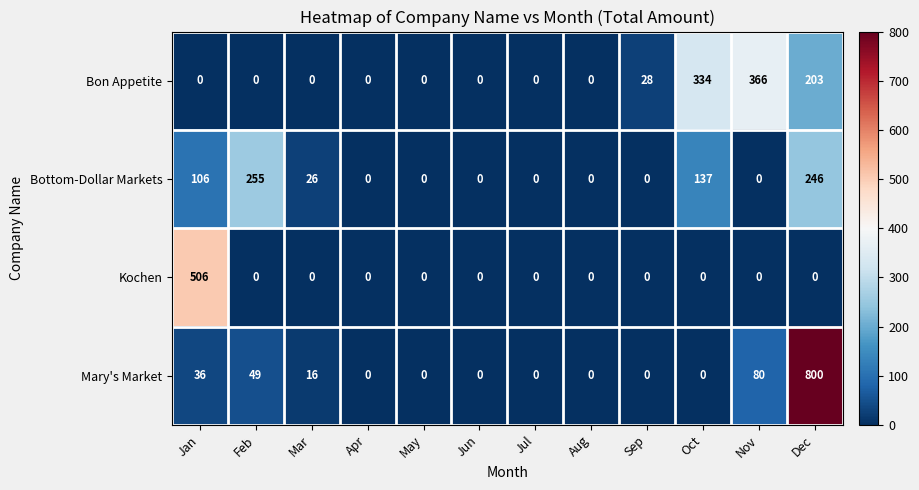

What is the difference between the highest and lowest values at Mar?

26